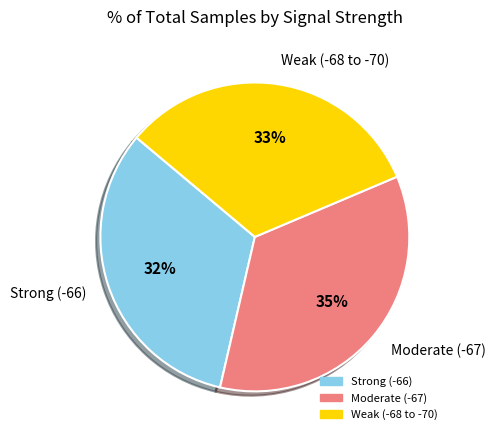

Count the number of slices in the pie.

3